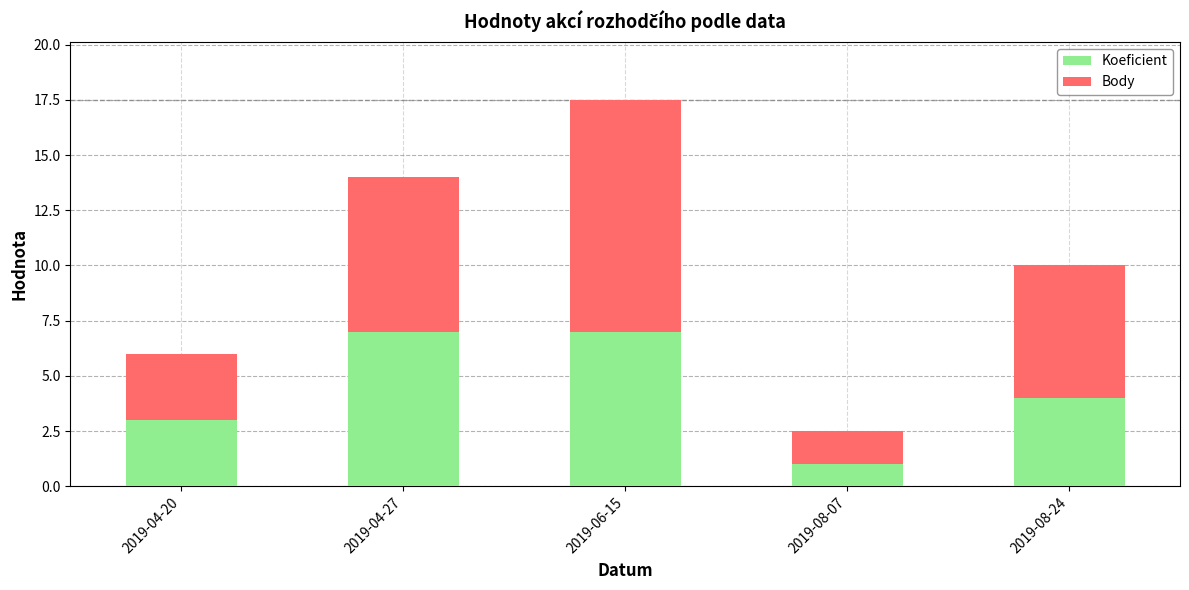

Reading left to right, list the values for the Koeficient series.

3.0	7.0	7.0	1.0	4.0